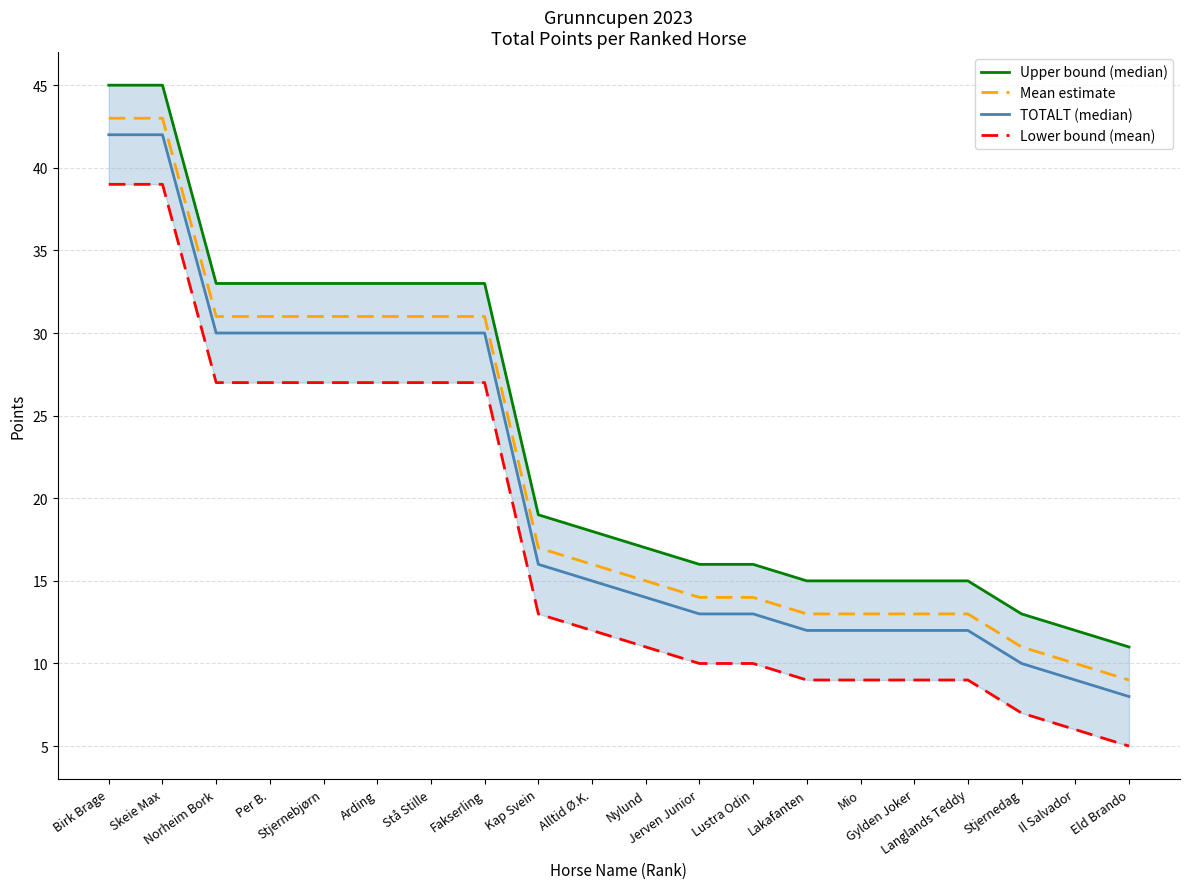

Between Stjernedag and Eld Brando, which is larger?

Stjernedag